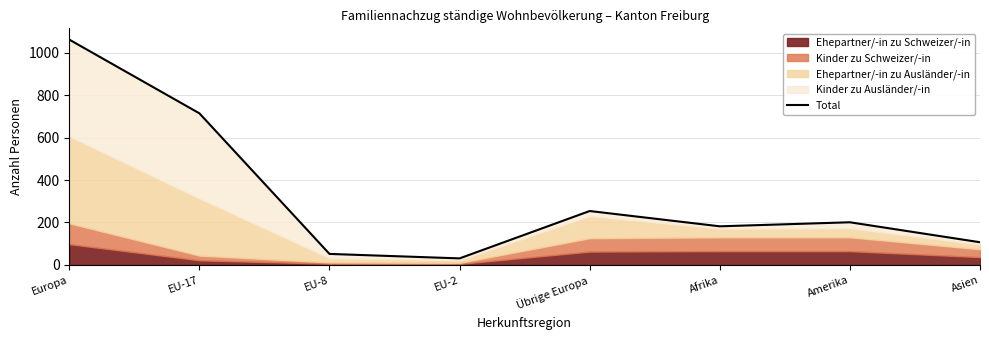

What is the ratio of the value at EU-2 to the value at Übrige Europa?

0.1